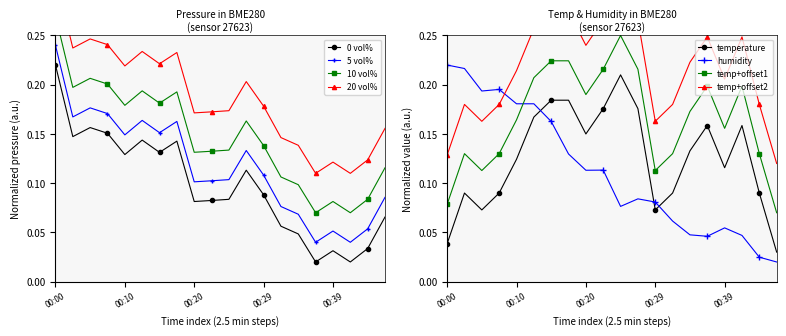

Count the temp+offset1 values in the range 0 to 1.

20